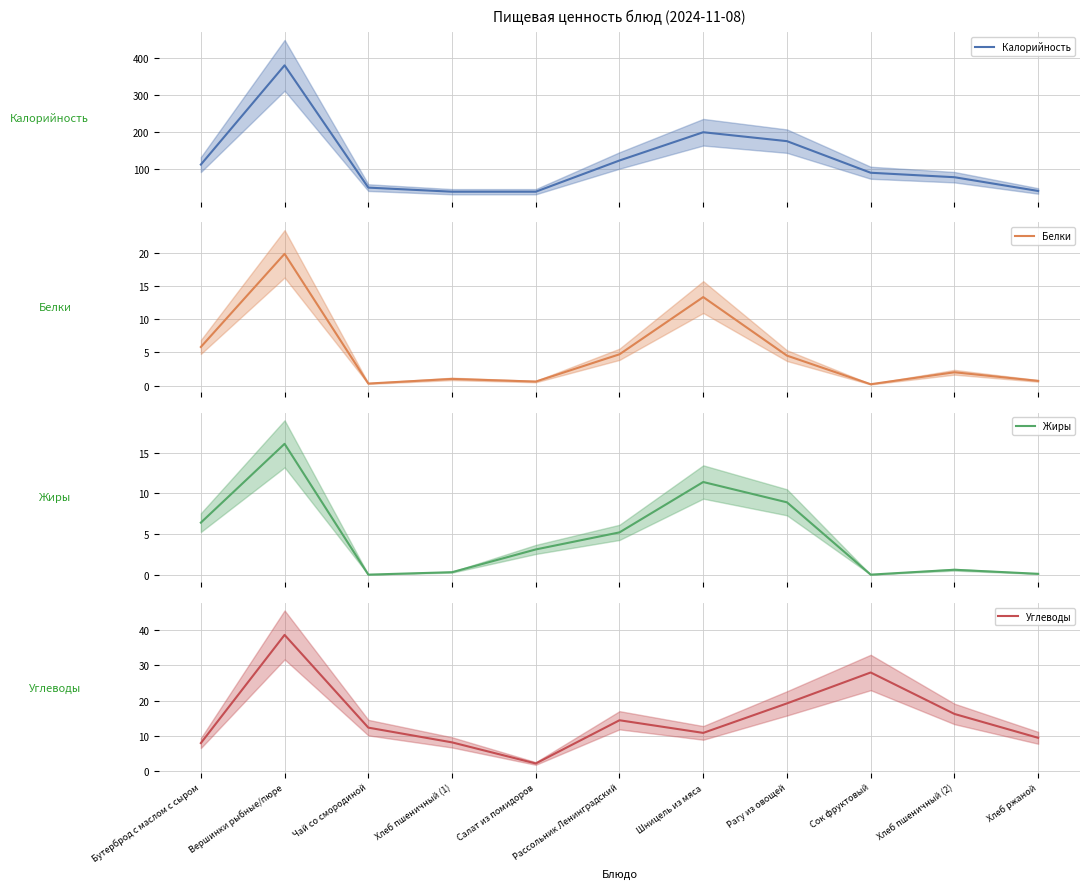

What is the sum of the Жиры values at Шницель из мяса and Сок фруктовый?

11.4